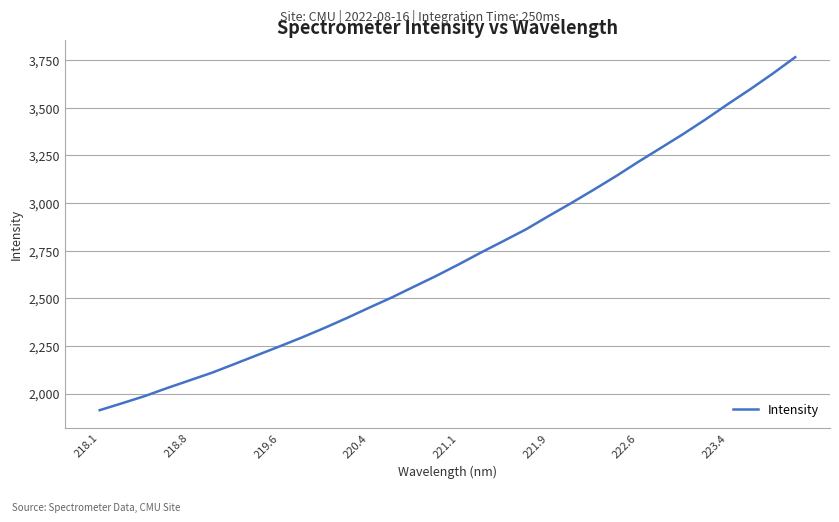

What is the difference between the maximum and minimum values?

1853.2